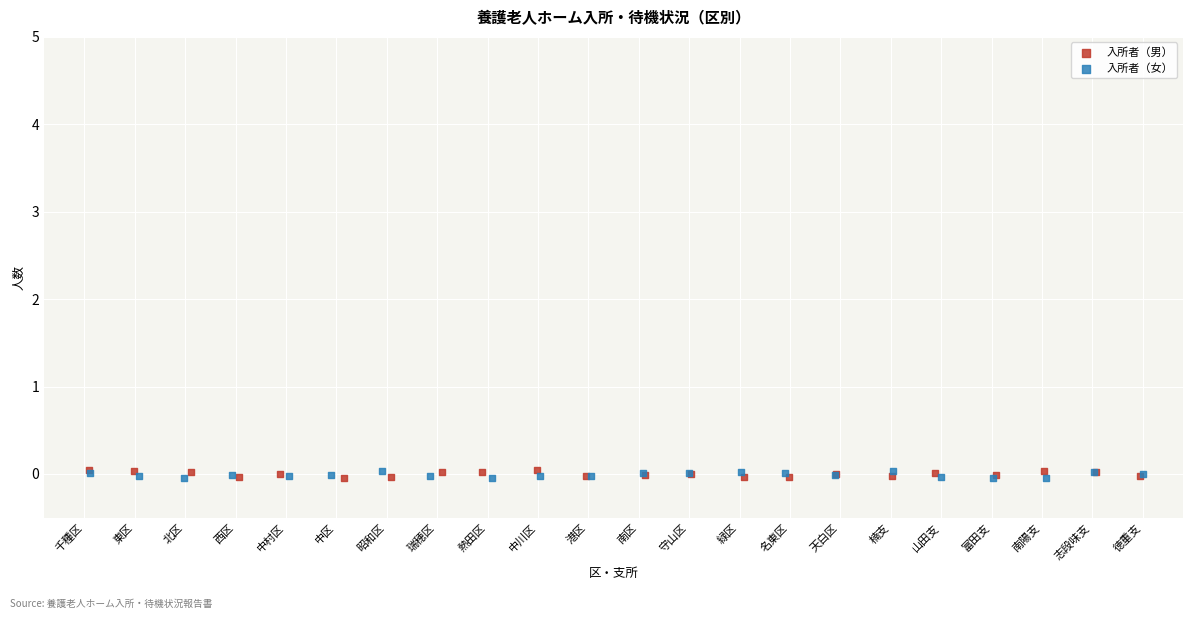

What are all the series names shown in the legend?

入所者（男）, 入所者（女）